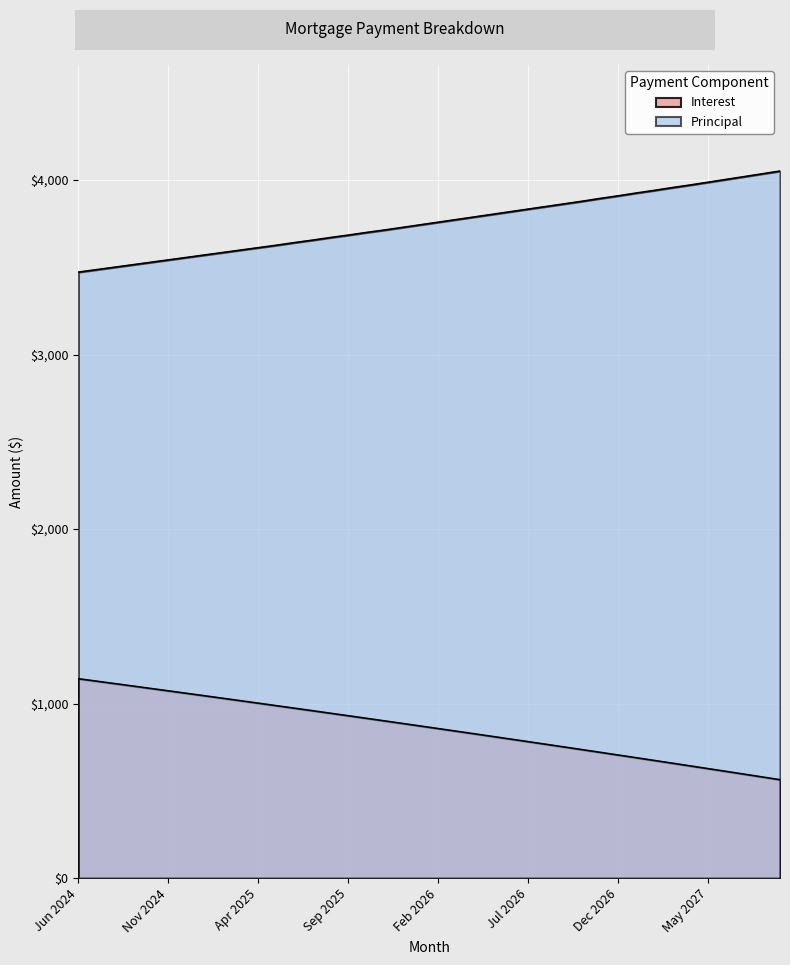

What is the sum of the Principal values at Jun 2025 and Sep 2027?

7692.0